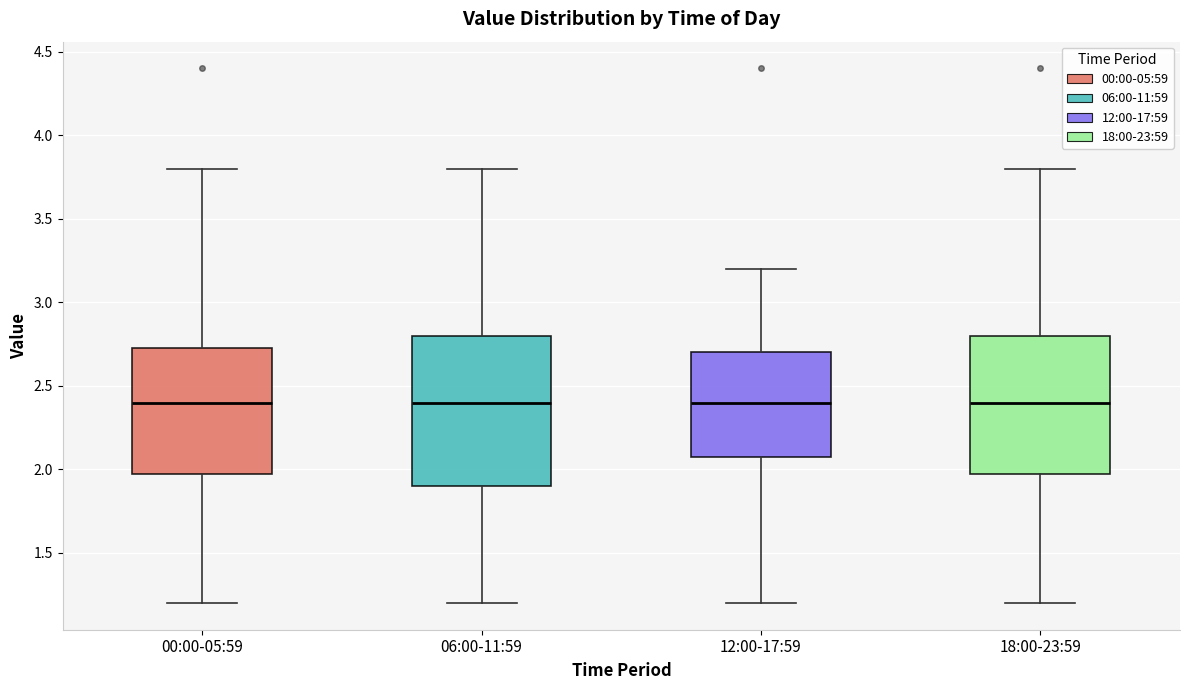

Reading left to right, transcribe this box plot: for each box, give where its median line is, the range the box spans, and where its two whiskers end, as read against the y-axis. The values are not printed on the chart, so give them approximately, as read against the axis.

00:00-05:59: median 2.40, box 2.00 to 2.75, whiskers 1.20 to 3.80
06:00-11:59: median 2.40, box 1.90 to 2.80, whiskers 1.20 to 3.80
12:00-17:59: median 2.40, box 2.10 to 2.70, whiskers 1.20 to 3.20
18:00-23:59: median 2.40, box 2.00 to 2.80, whiskers 1.20 to 3.80